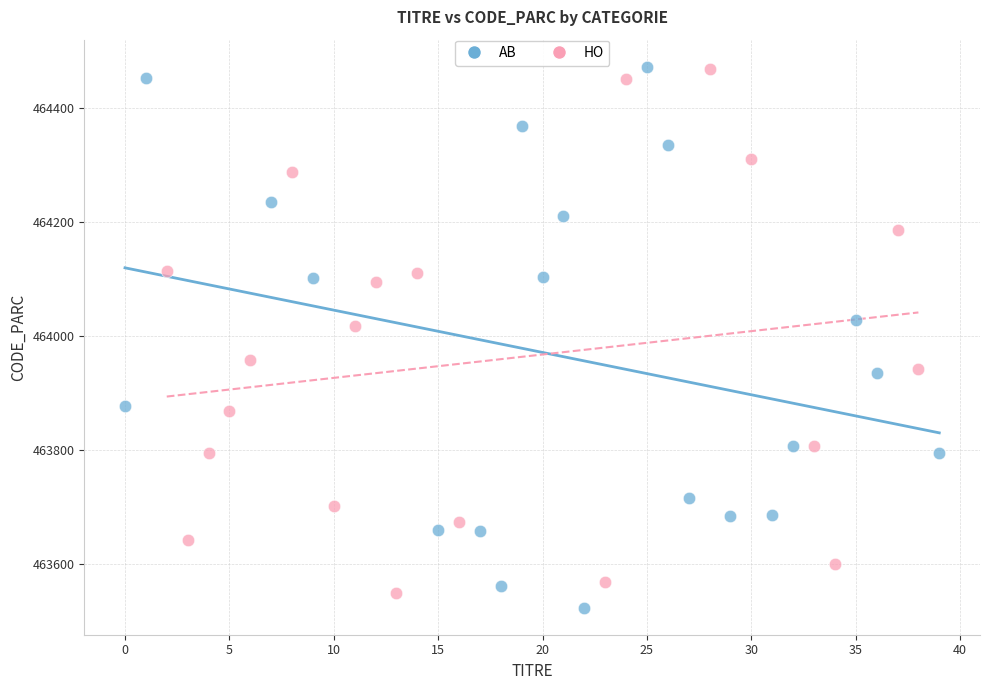

Which series contains the lowest Y value?

AB